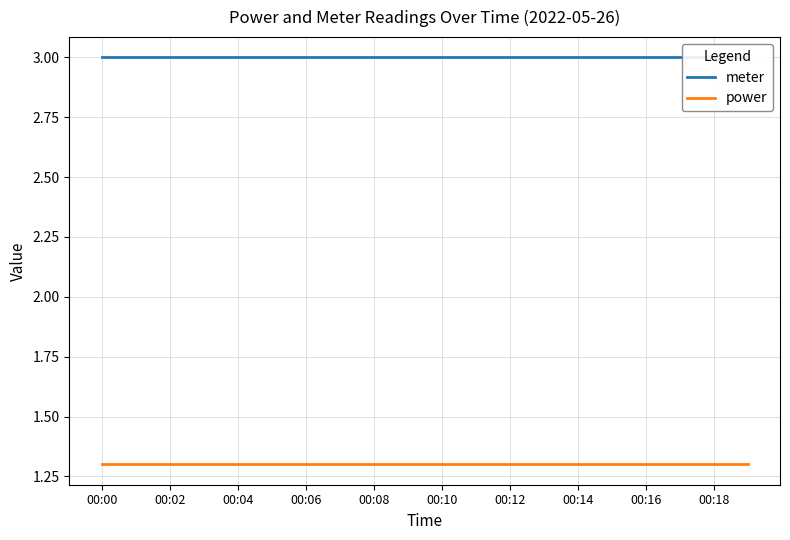

Rank the series by their average value, from highest to lowest.

meter, power